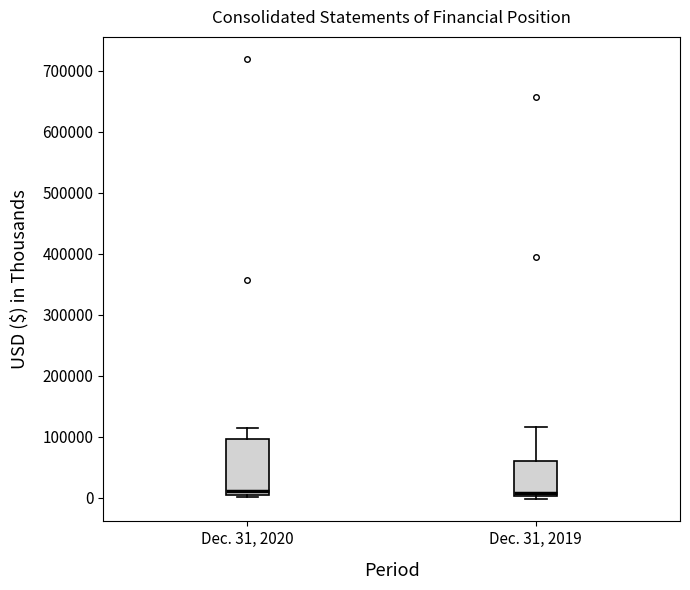

Reading left to right, read every box against the y-axis: the position of its median line, the range the box covers, and the ends of its whiskers. The values are not printed on the chart, so give them approximately, as read against the axis.

Dec. 31, 2020: median 10000, box 0 to 100000, whiskers 0 (just below the box's lower edge) to 110000
Dec. 31, 2019: median 10000, box 0 to 60000, whiskers 0 (just below the box's lower edge) to 120000